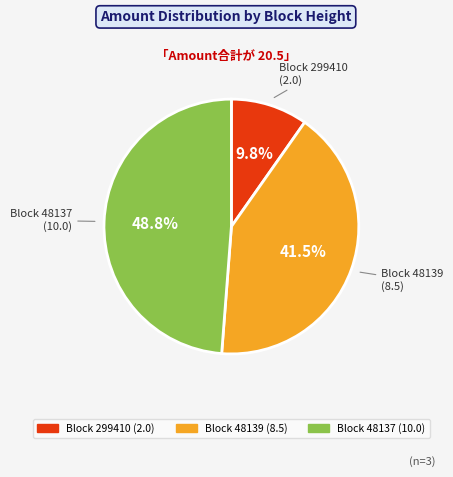

Is there a majority slice in this chart?

No